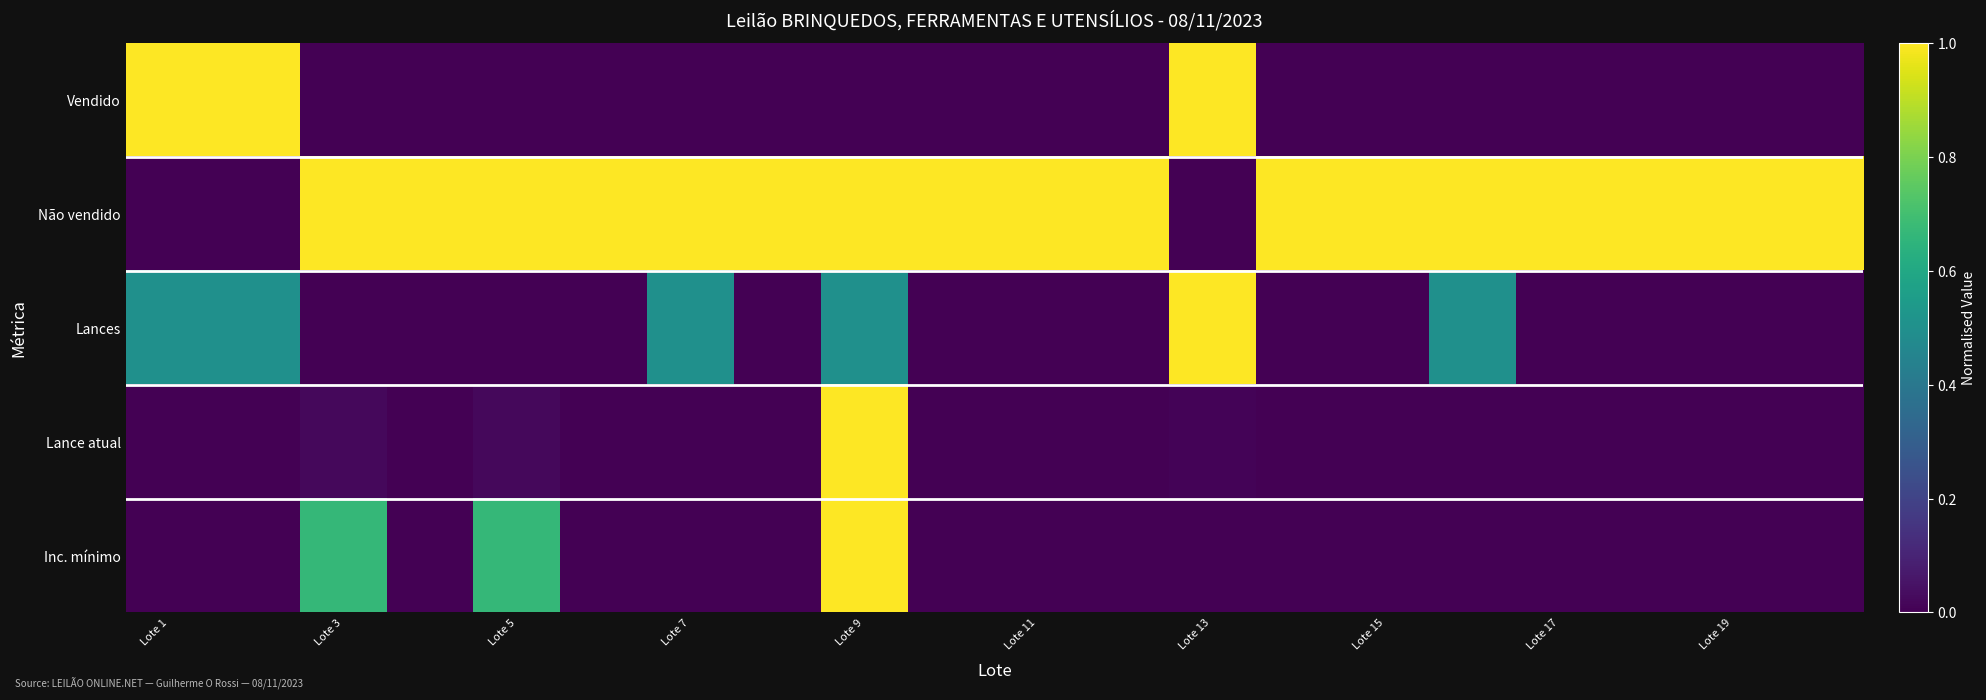

Which series has the largest range (max minus min)?

Vendido